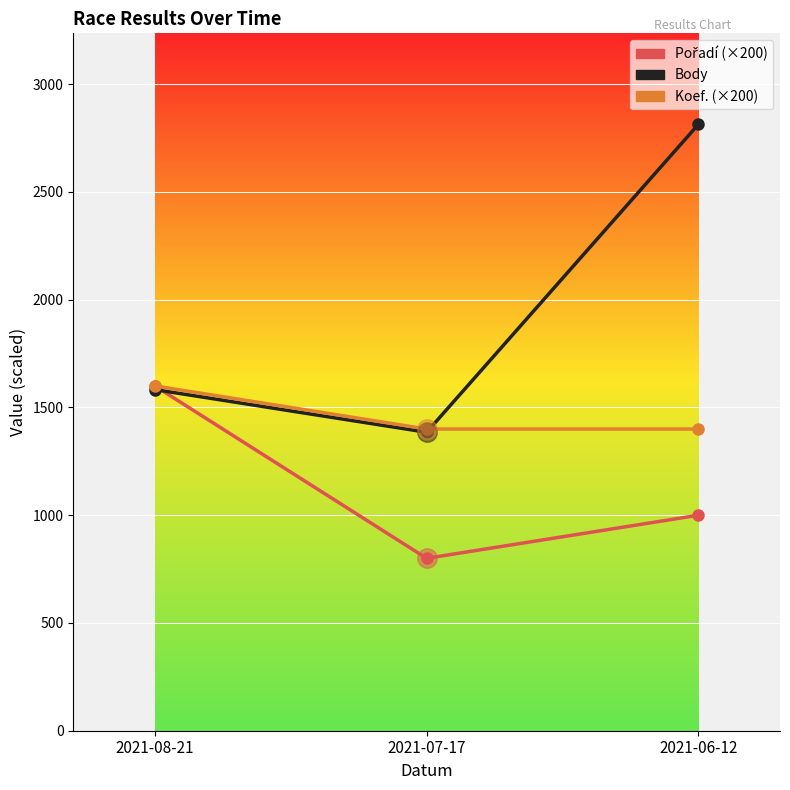

What is the difference between the highest and lowest values at 2021-07-17?

600